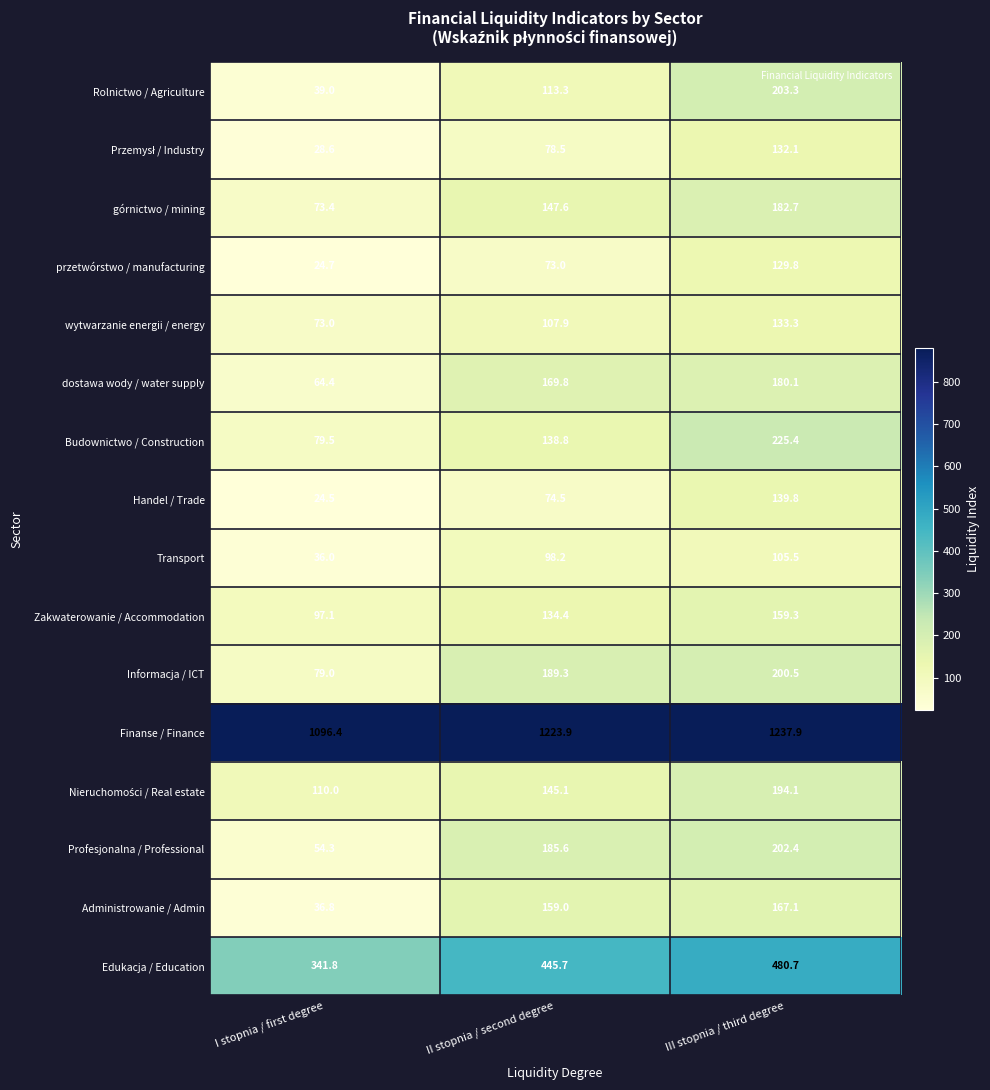

Which label corresponds to the smallest value in the chart?

I stopnia / first degree